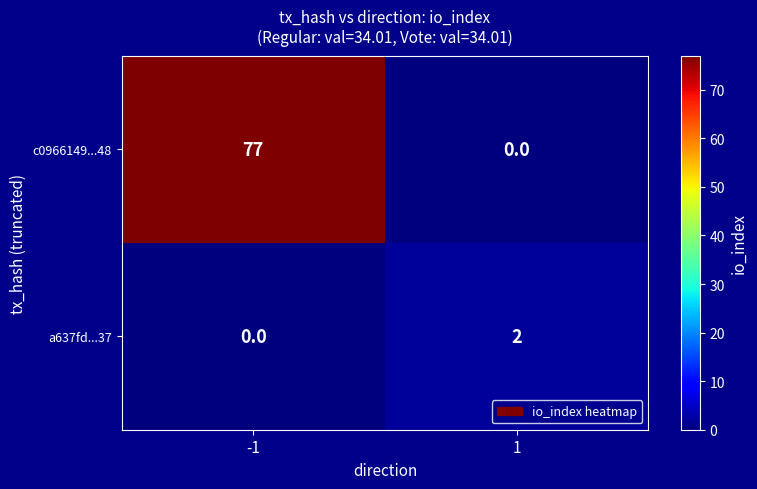

Reading right to left, list all the values displayed in this chart.

c0966149...48: 1=0	-1=77
a637fd...37: 1=2	-1=0